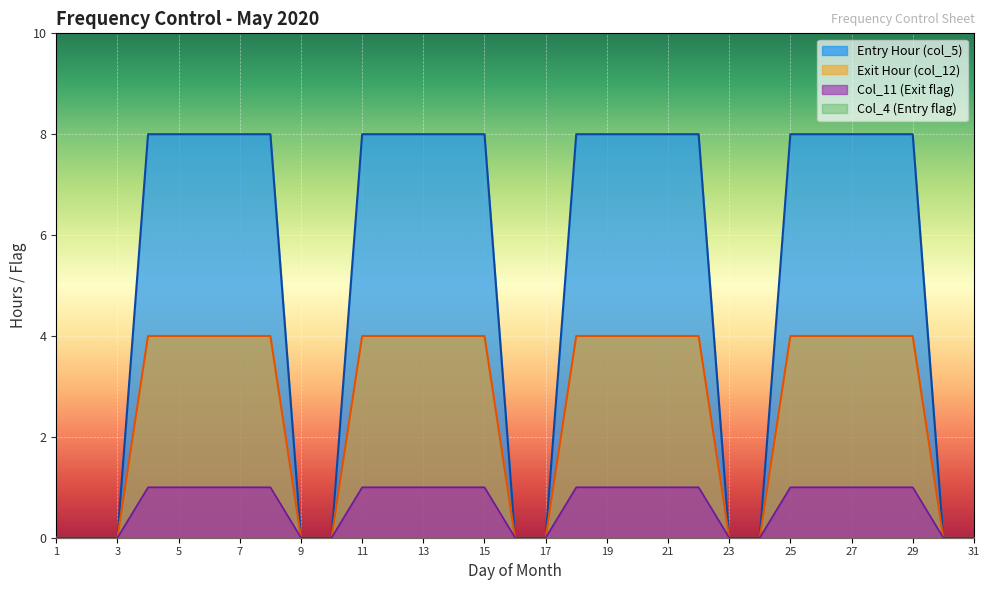

Is the value of Entry Hour (col_5) at 29 greater than the value of Col_11 (Exit flag) at 14?

Yes